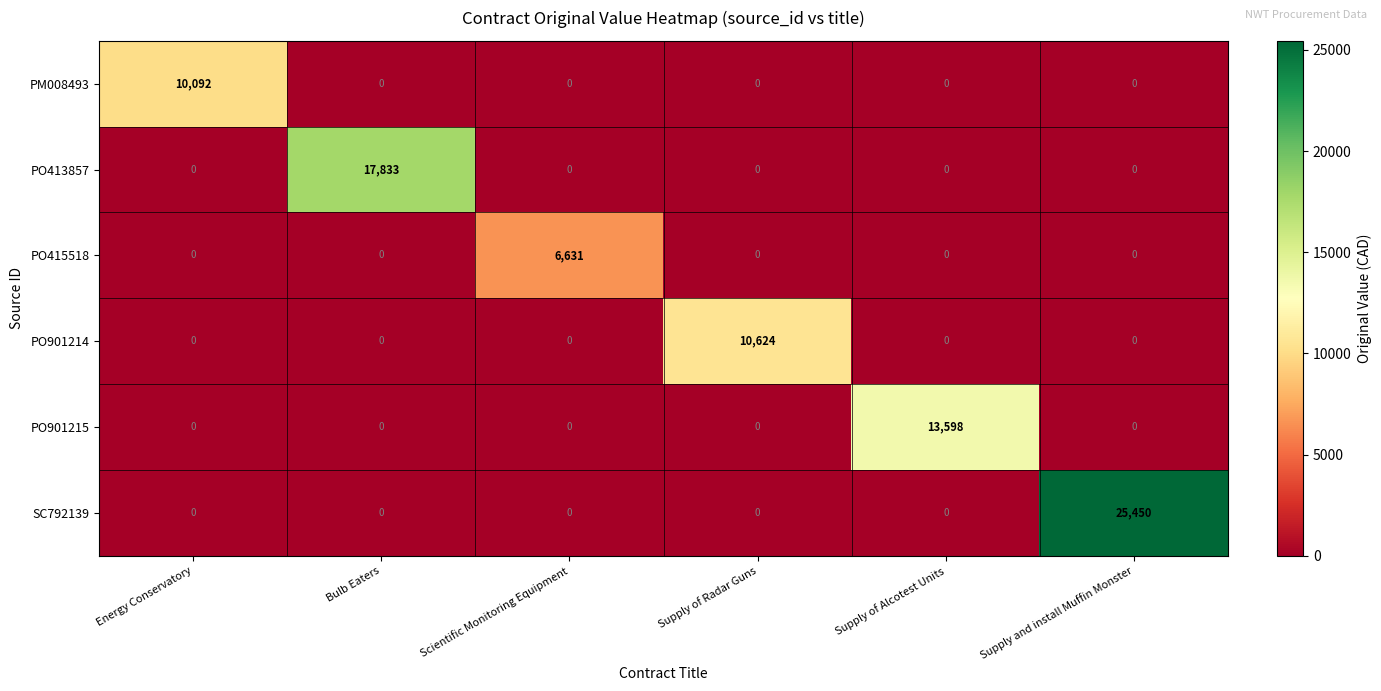

What is the approximate value of PM008493 at Energy Conservatory?

10092